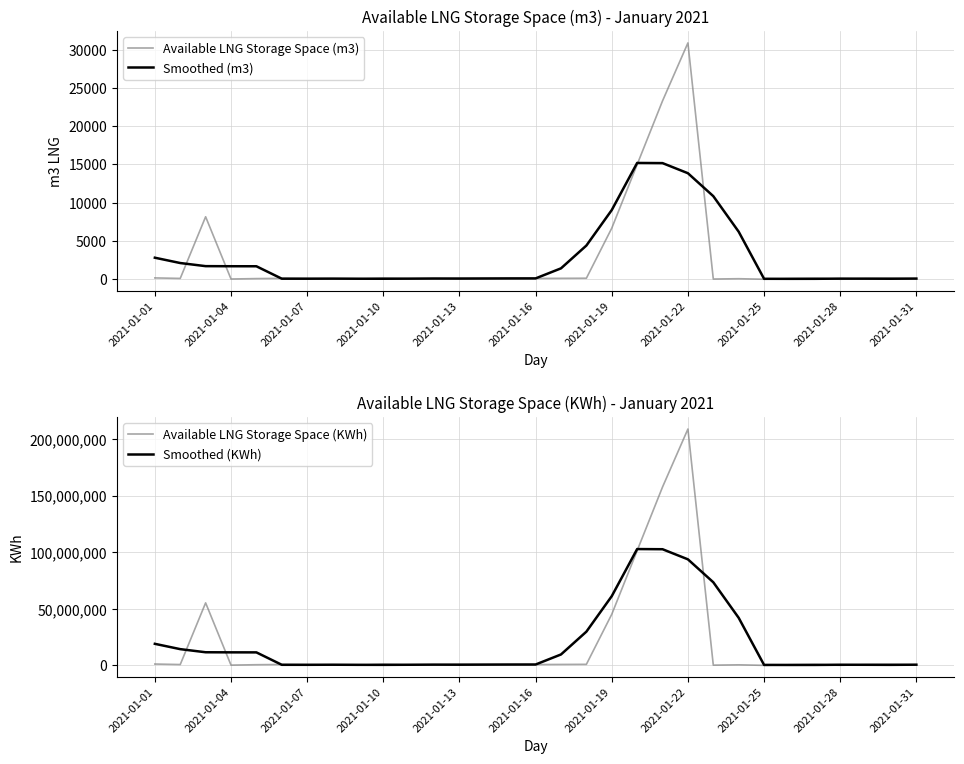

How many data points in Available LNG Storage Space (KWh) are above 728790?

15